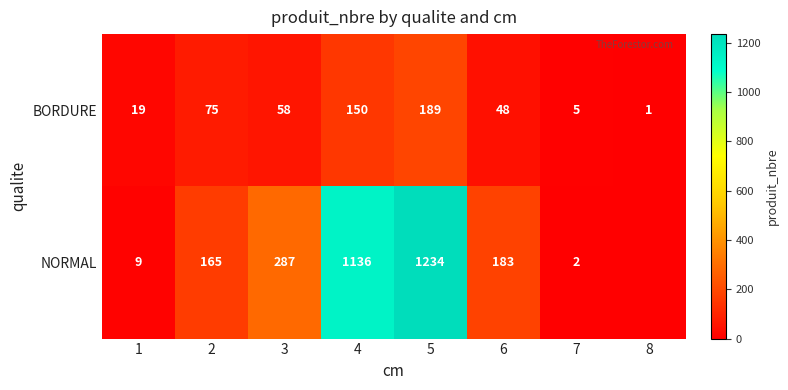

Is it true that BORDURE equals 5 at 7?

True